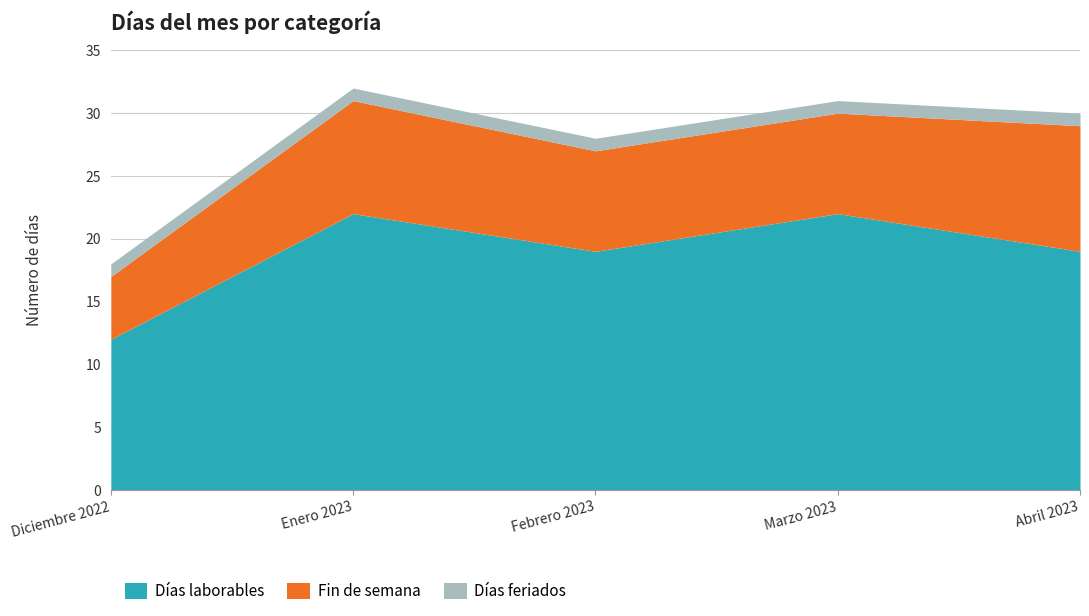

What position from the right is Marzo 2023?

2